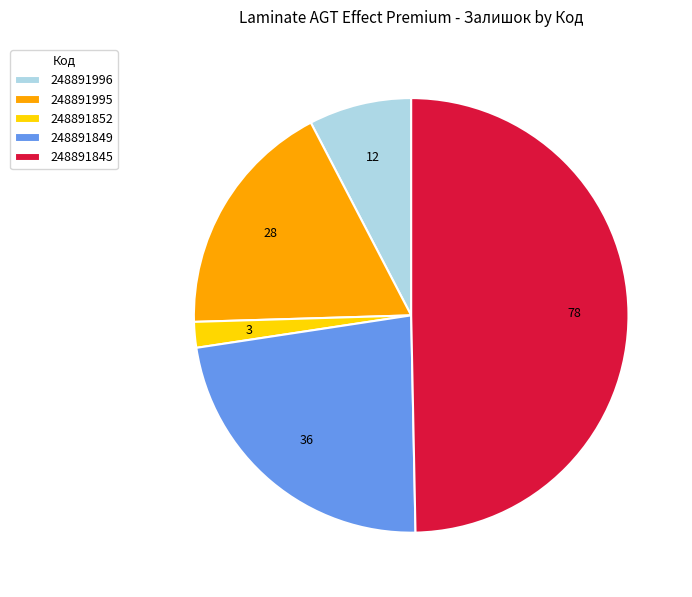

Which has a higher value, 248891996 or 248891849?

248891849